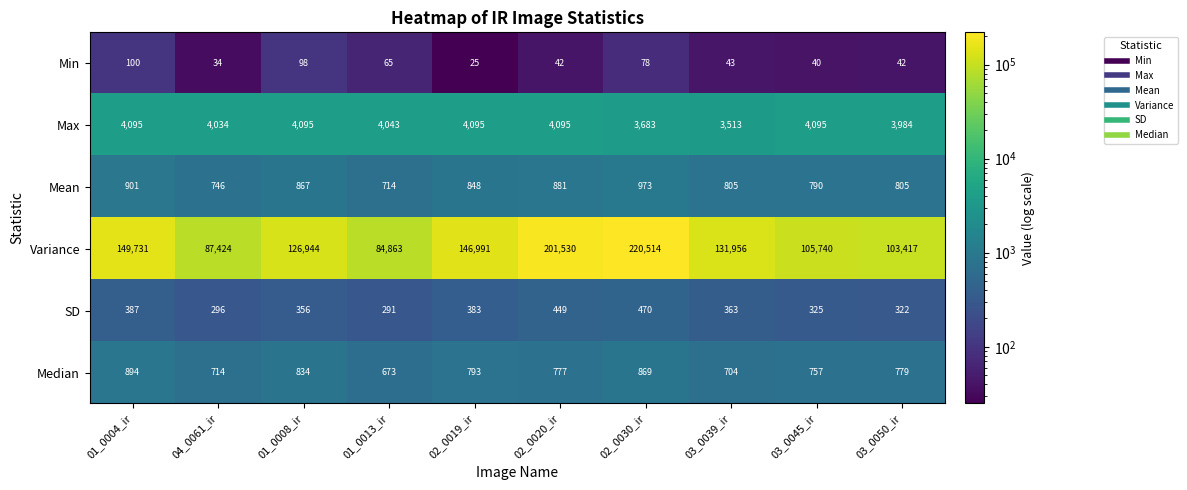

What is the approximate value of Variance at 04_0061_ir, to the nearest 10?

87420